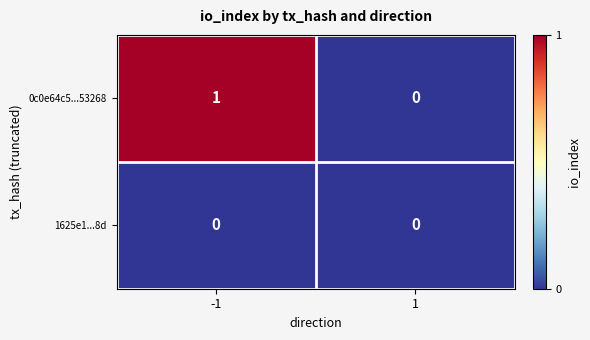

At which category is the sum across all series the highest?

-1